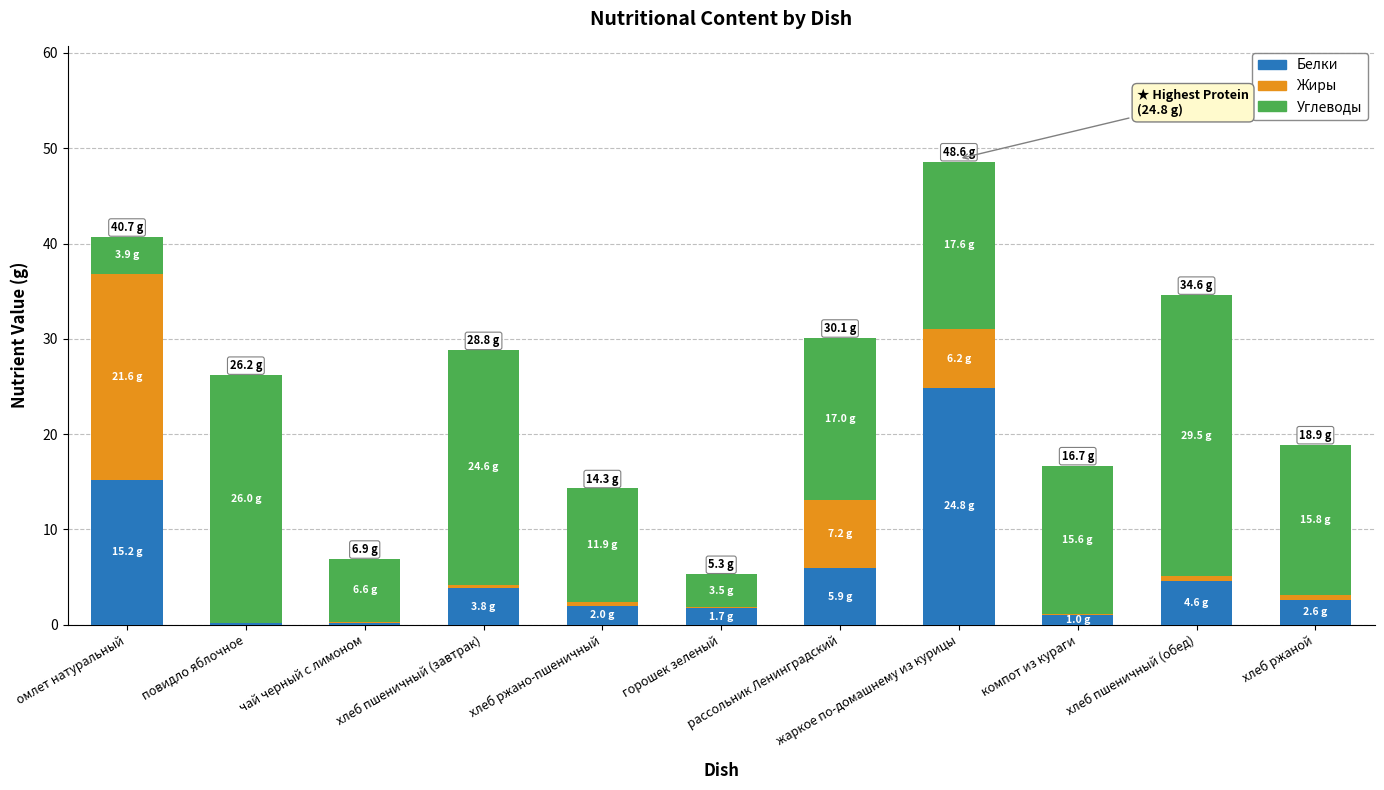

What is the sum of all Белки values?

62.0